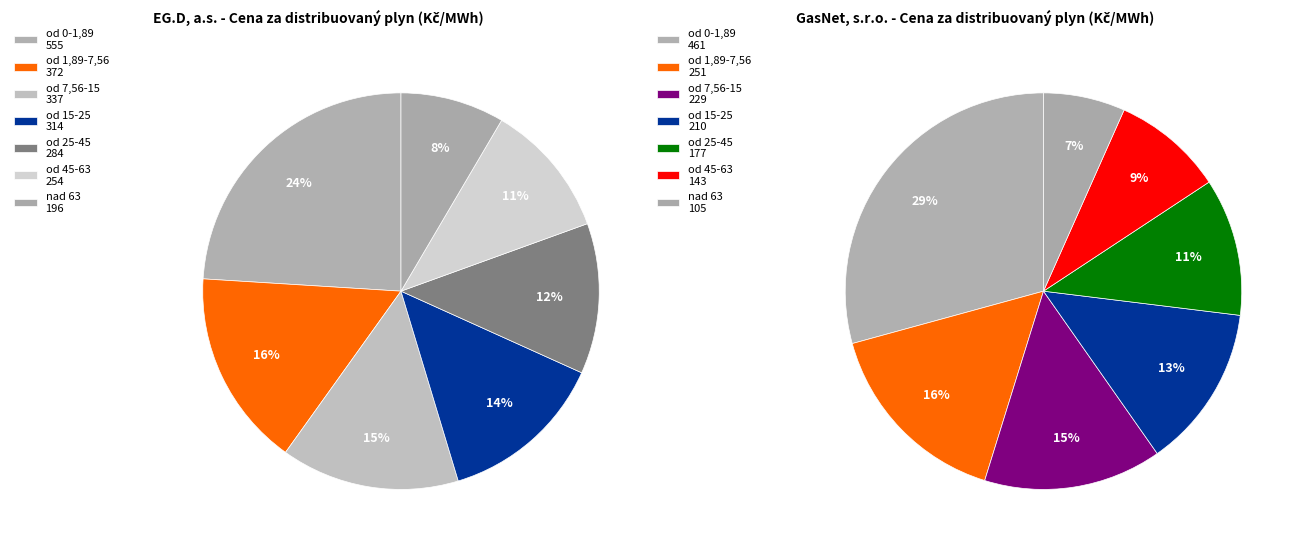

Count the number of slices in the pie.

7